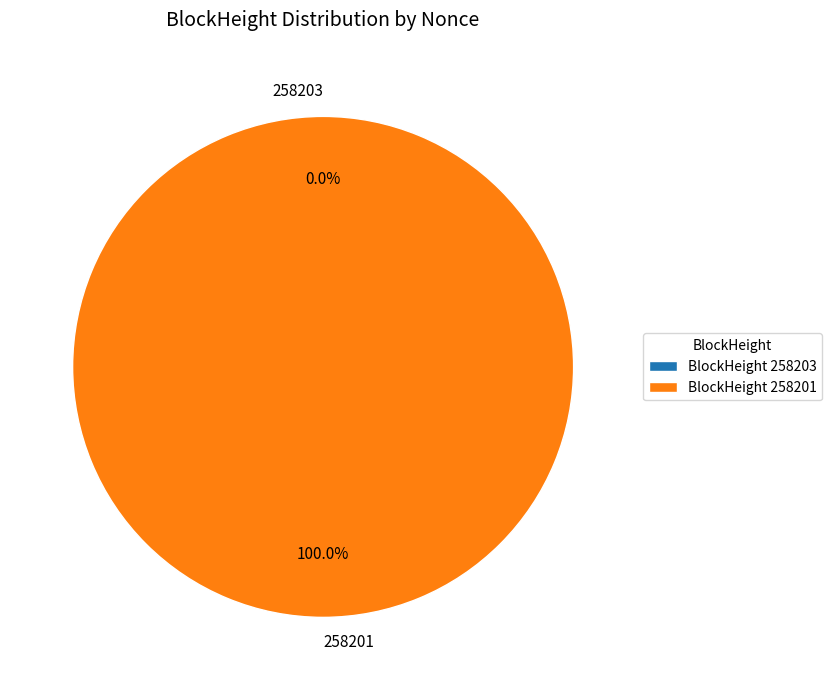

True or false: 258203 accounts for 0% of the total.

True